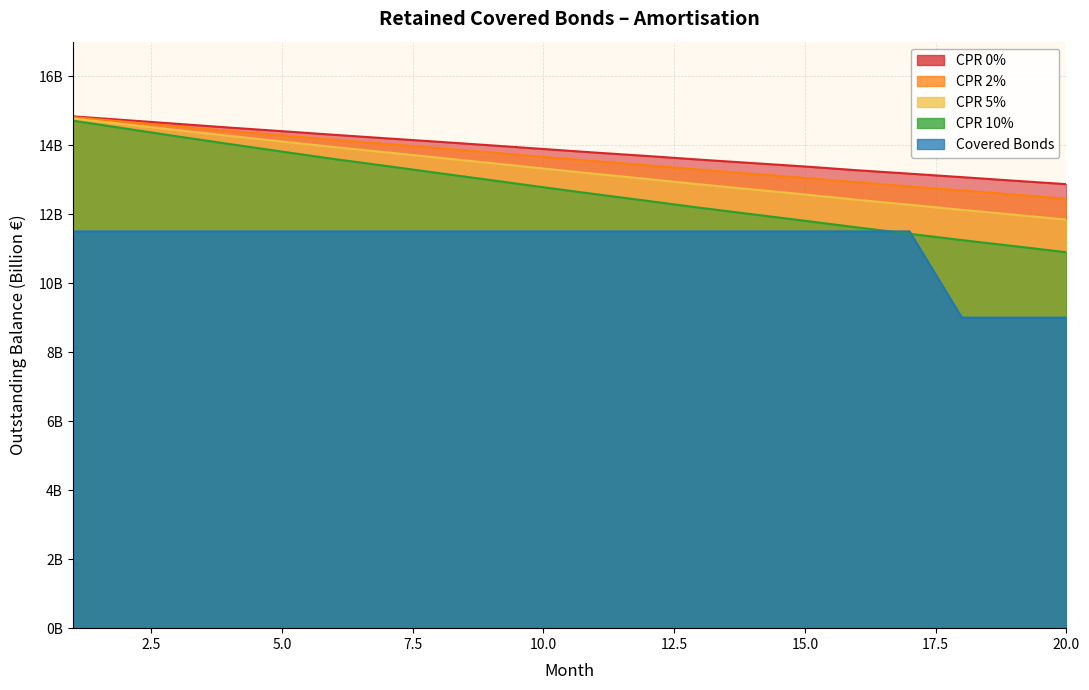

Does the chart display data point markers on the line(s)?

No